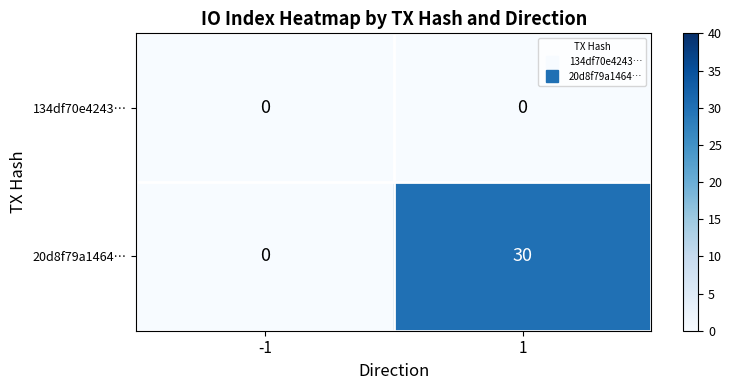

Which series has the largest range (max minus min)?

20d8f79a1464…